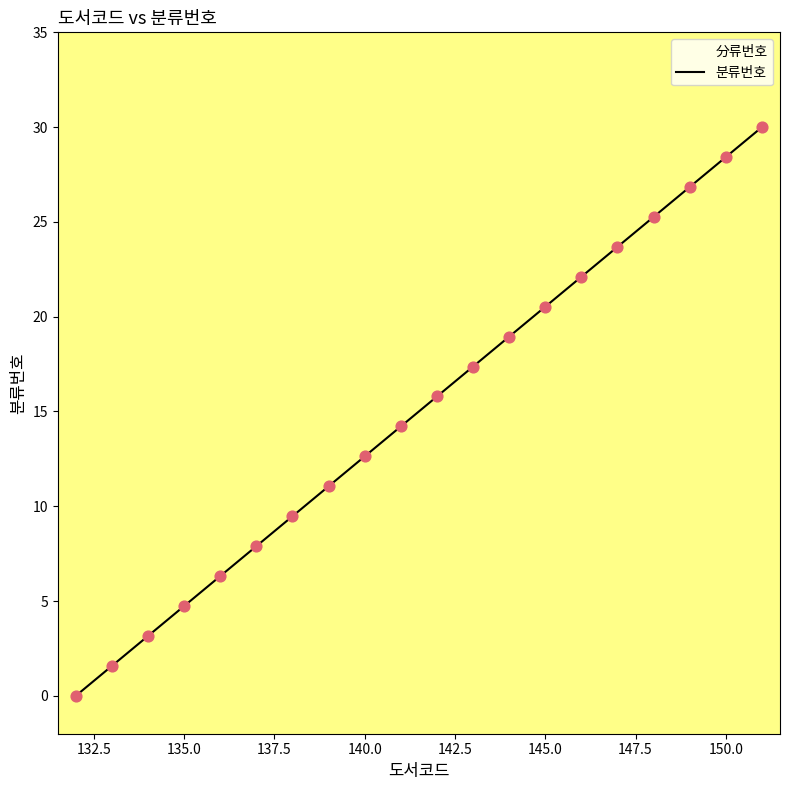

The chart shows a value of 4.7 at 135.0. True or false?

True